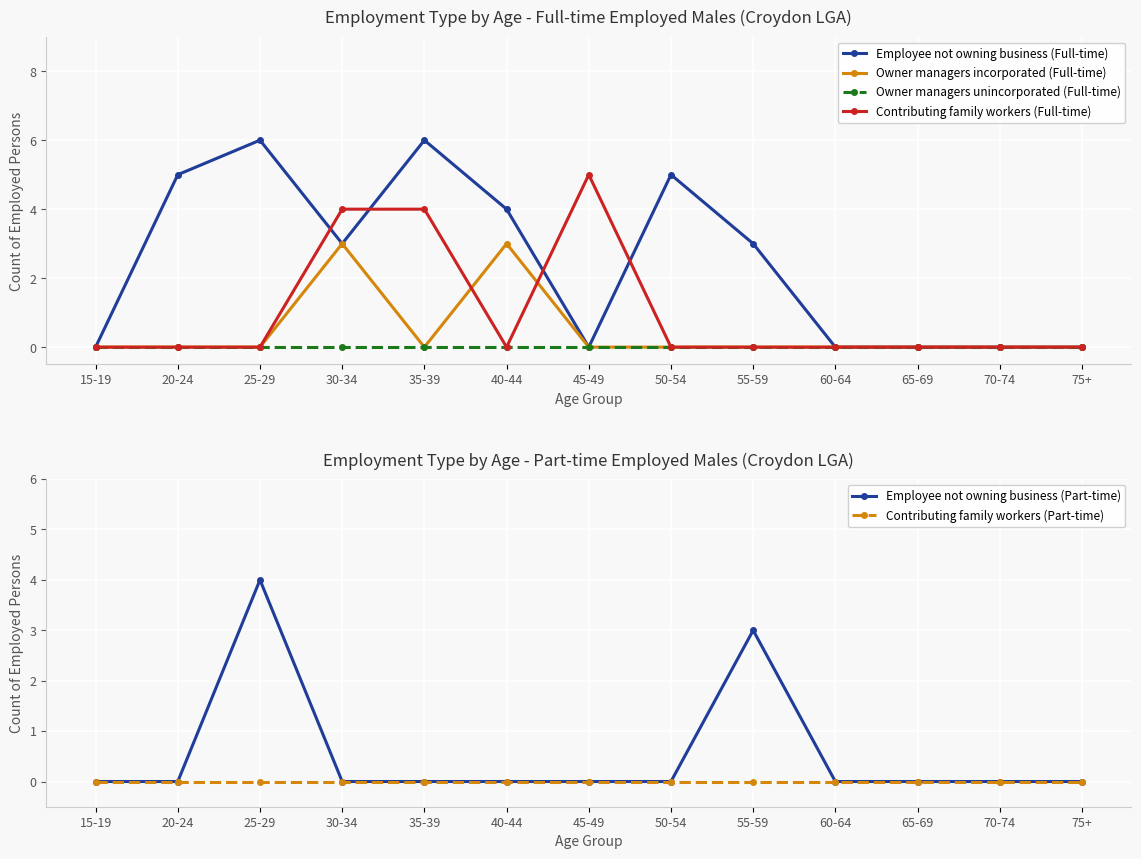

True or false: Employee not owning business (Part-time) and Owner managers unincorporated (Full-time) intersect in this chart.

False